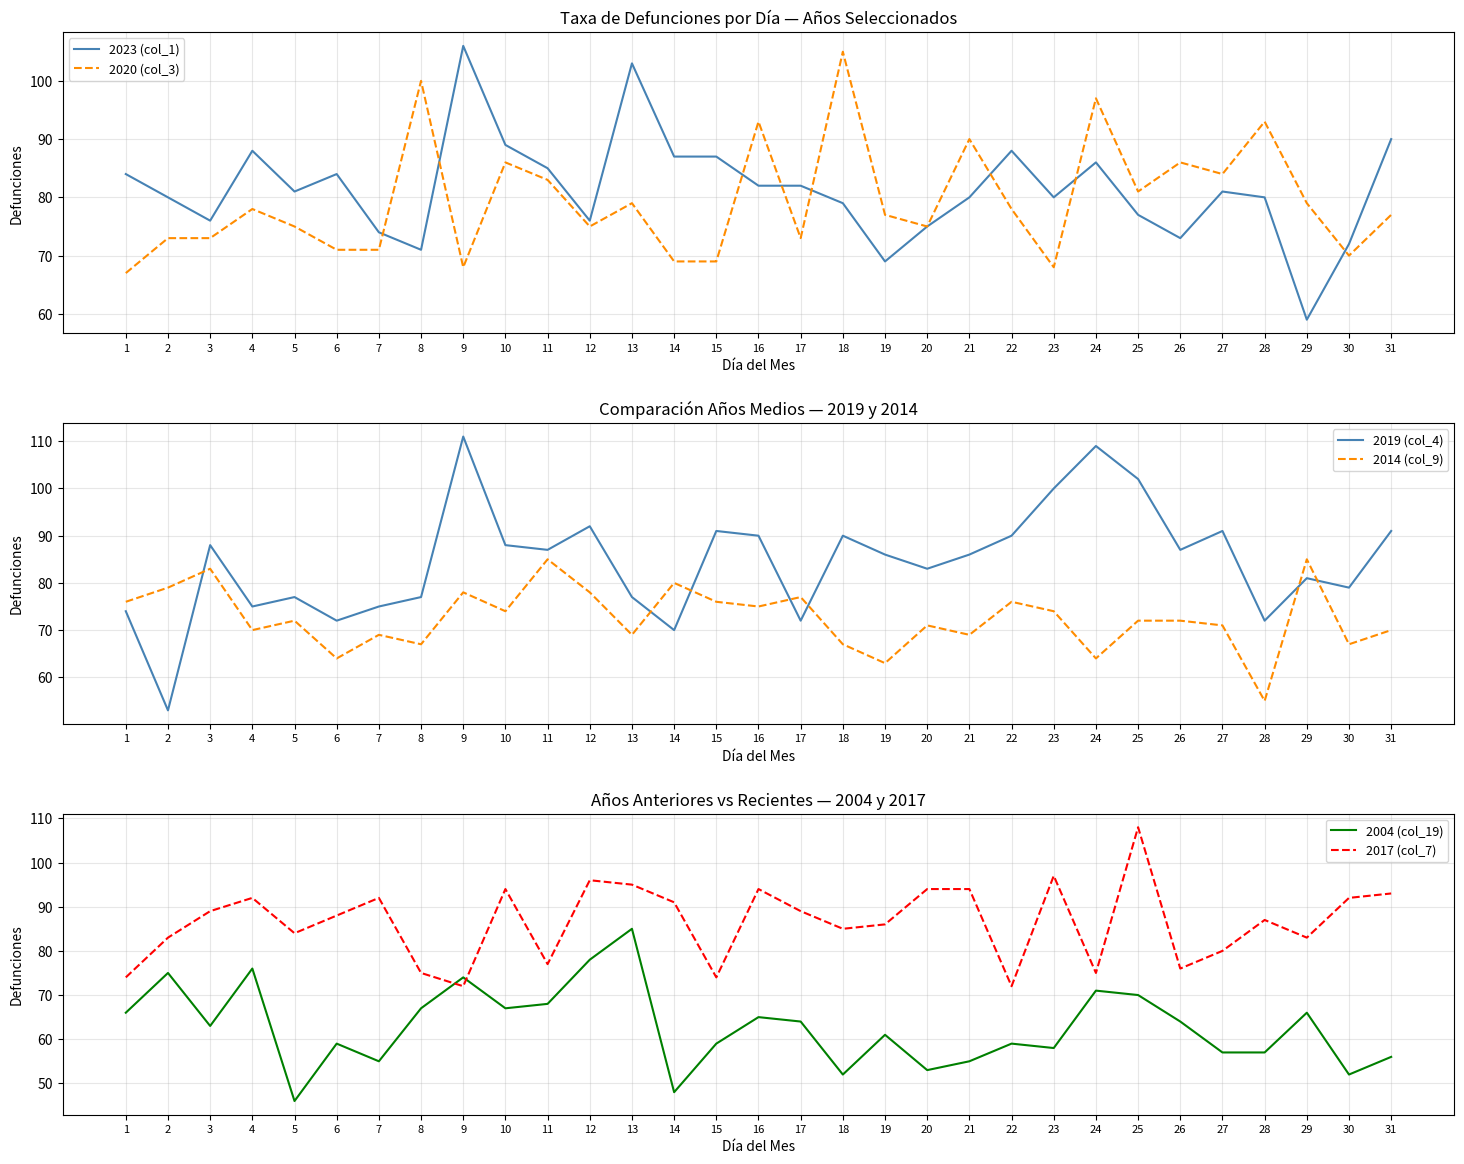

How many times do 2020 (col_3) and 2023 (col_1) cross each other?

8